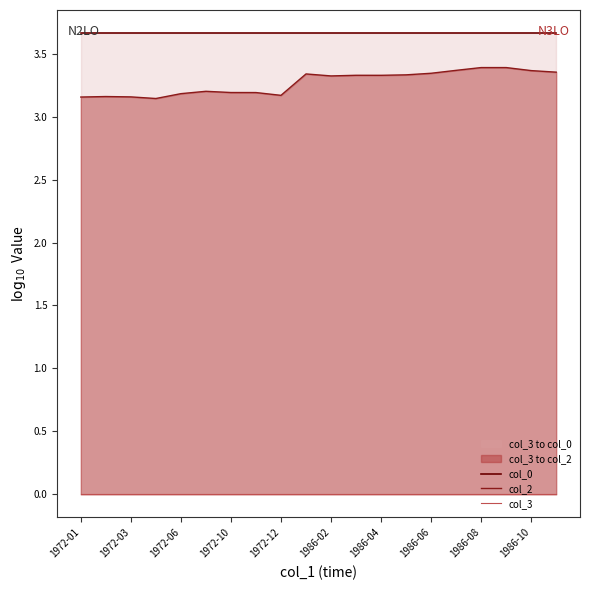

What position from the left is 1972-03?

3